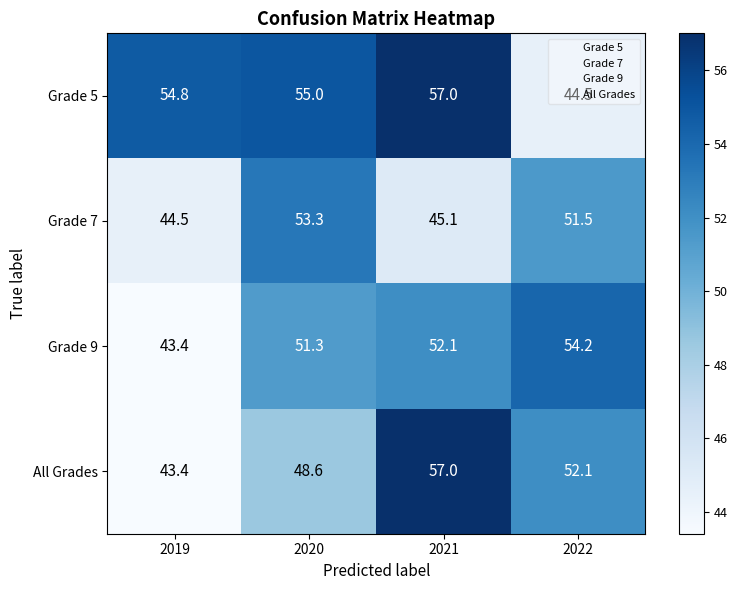

Between 2019 and 2020, which series saw the biggest shift?

Grade 7